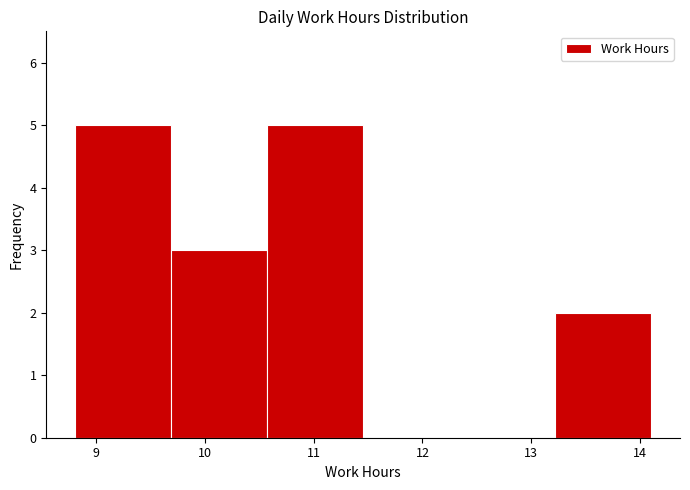

What is the height of the bar covering 13.2 to 14.1 on the x-axis? Neither the bar edges nor the heights are printed on the chart, so give them approximately, as read against the axes.

2